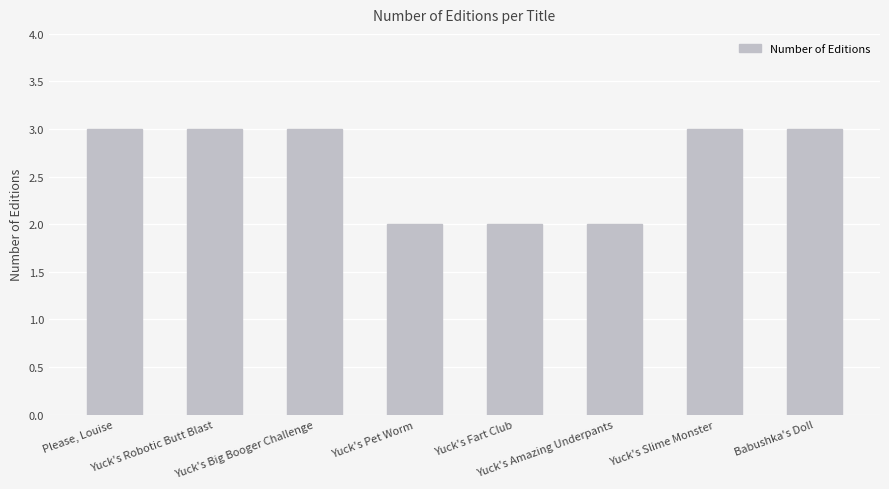

What is the difference between the maximum and minimum values?

1